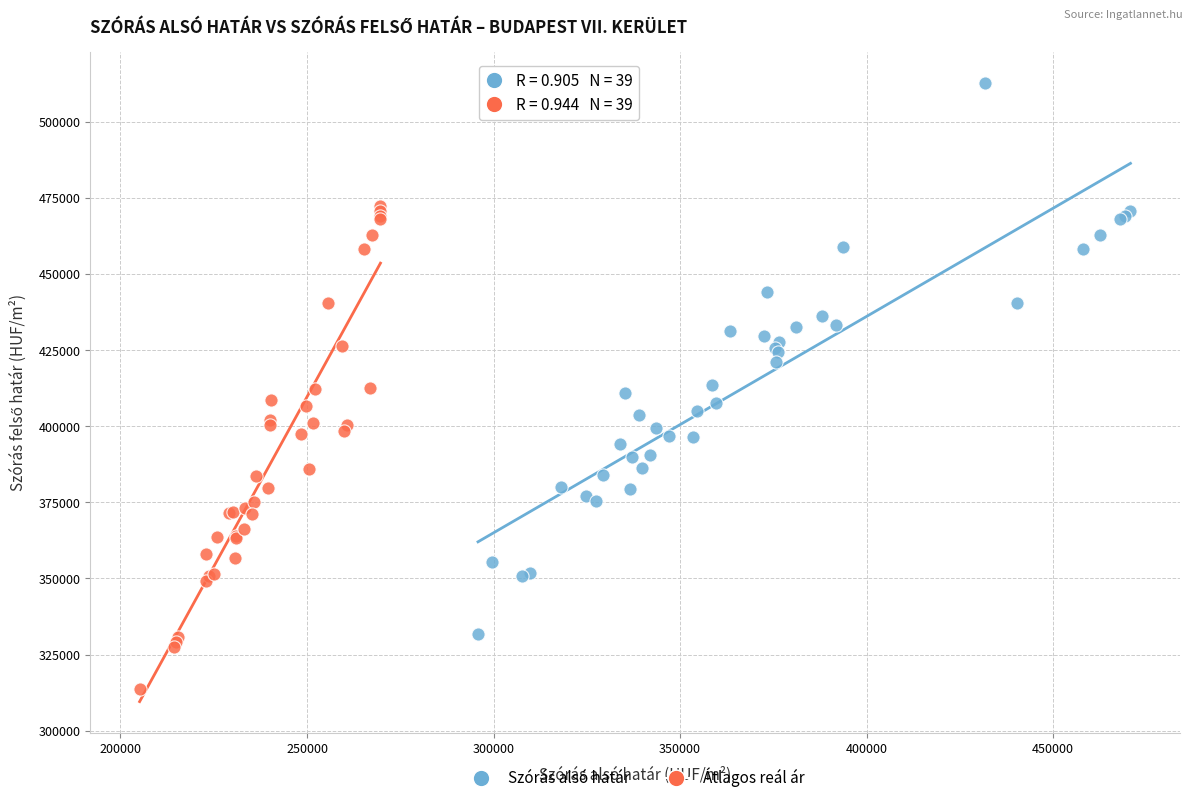

Which series reaches the maximum Y coordinate?

Szórás alsó határ